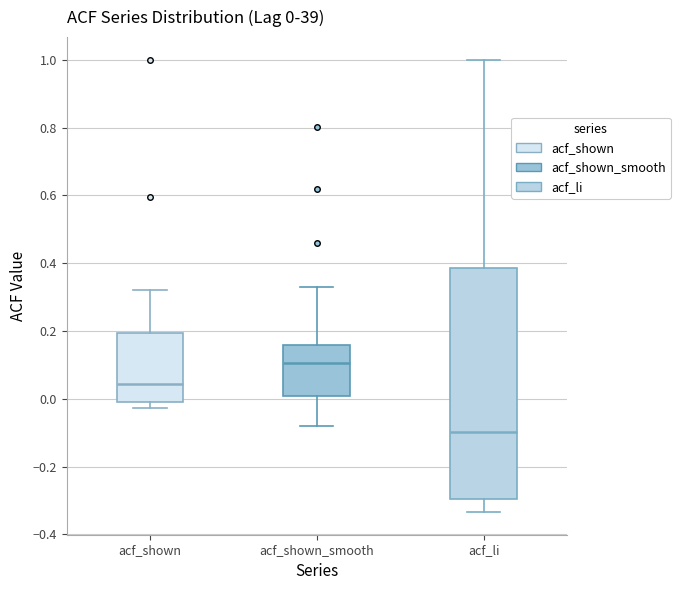

Which box is the tallest, from its lower edge to its upper edge?

acf_li